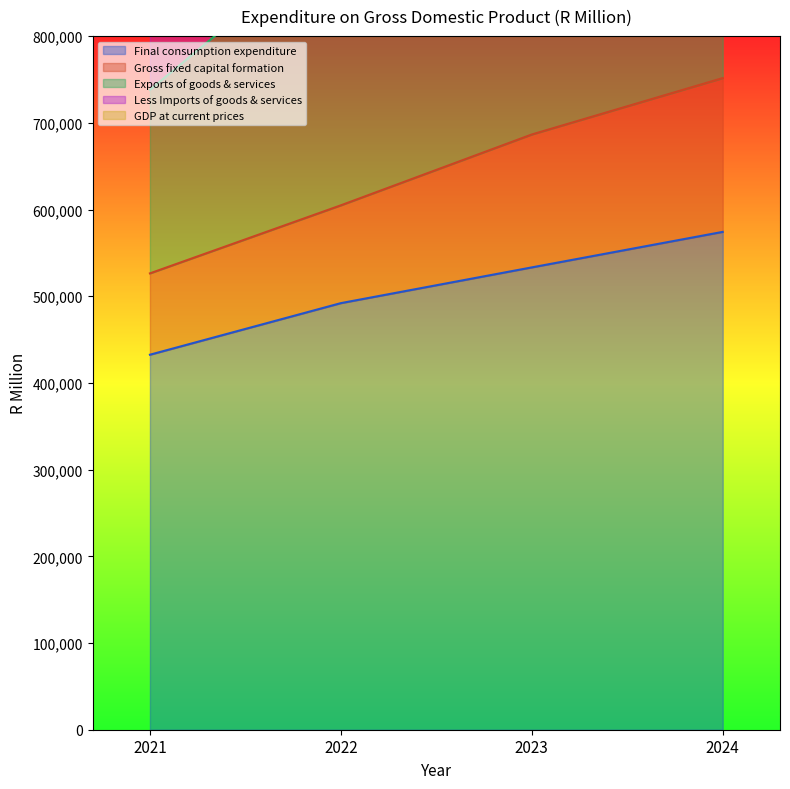

What is the minimum value shown in the chart?

432528